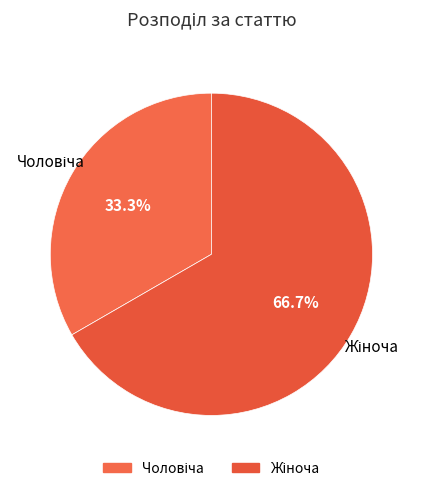

Does any single category account for the majority?

Yes